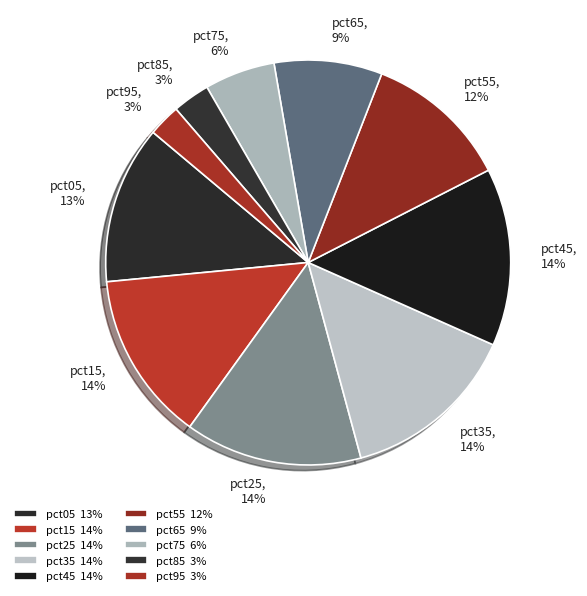

Combined, do pct45, 14% and pct15, 14% account for over 50%?

No